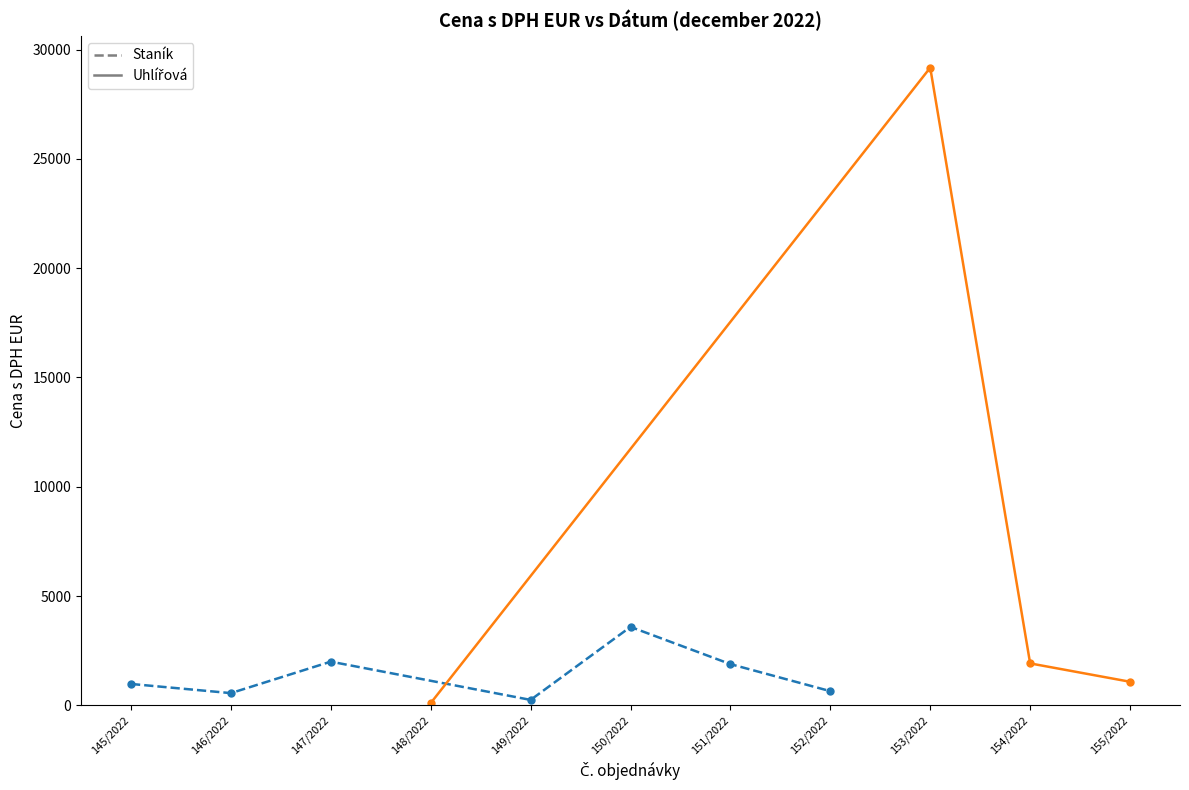

Rank the categories by value from highest to lowest.

153/2022, 150/2022, 147/2022, 154/2022, 151/2022, 155/2022, 145/2022, 152/2022, 146/2022, 149/2022, 148/2022